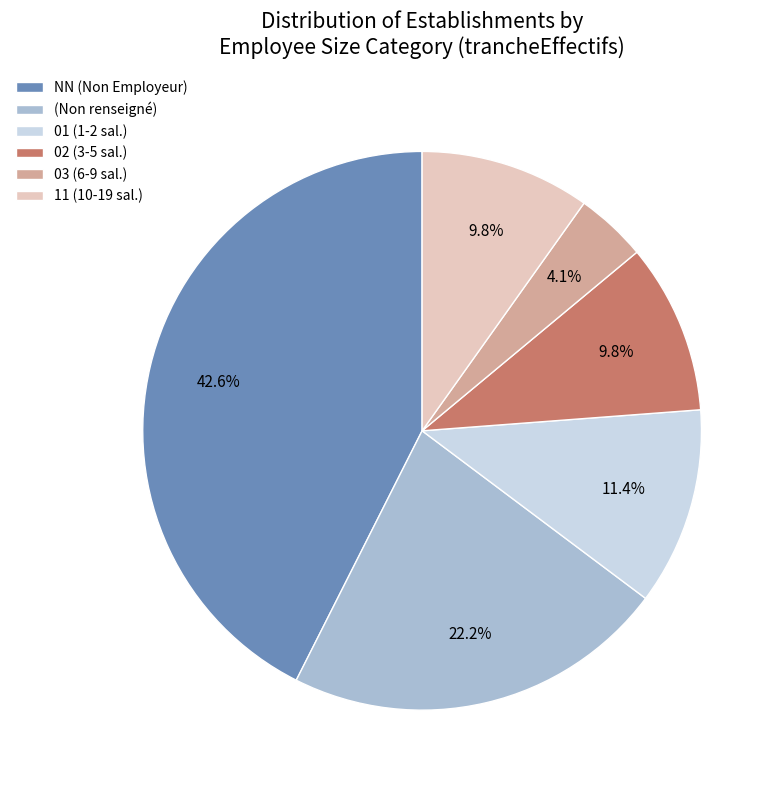

What is the smallest slice in the pie chart?

03 (6-9 sal.)